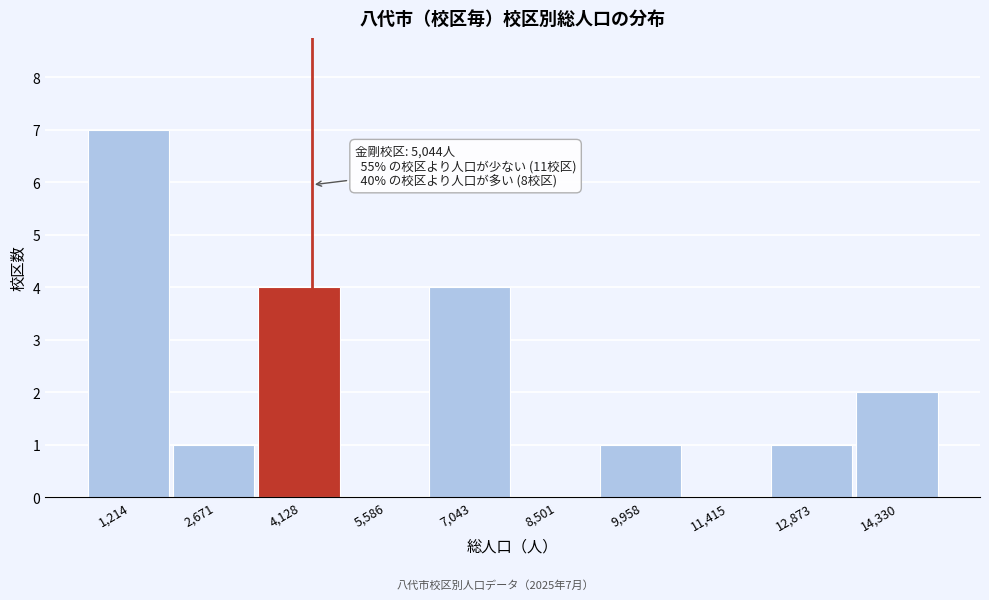

Reading left to right, extract all data points from this chart.

1,214=7	2,671=1	4,128=4	5,586=0	7,043=4	8,501=0	9,958=1	11,415=0	12,873=1	14,330=2